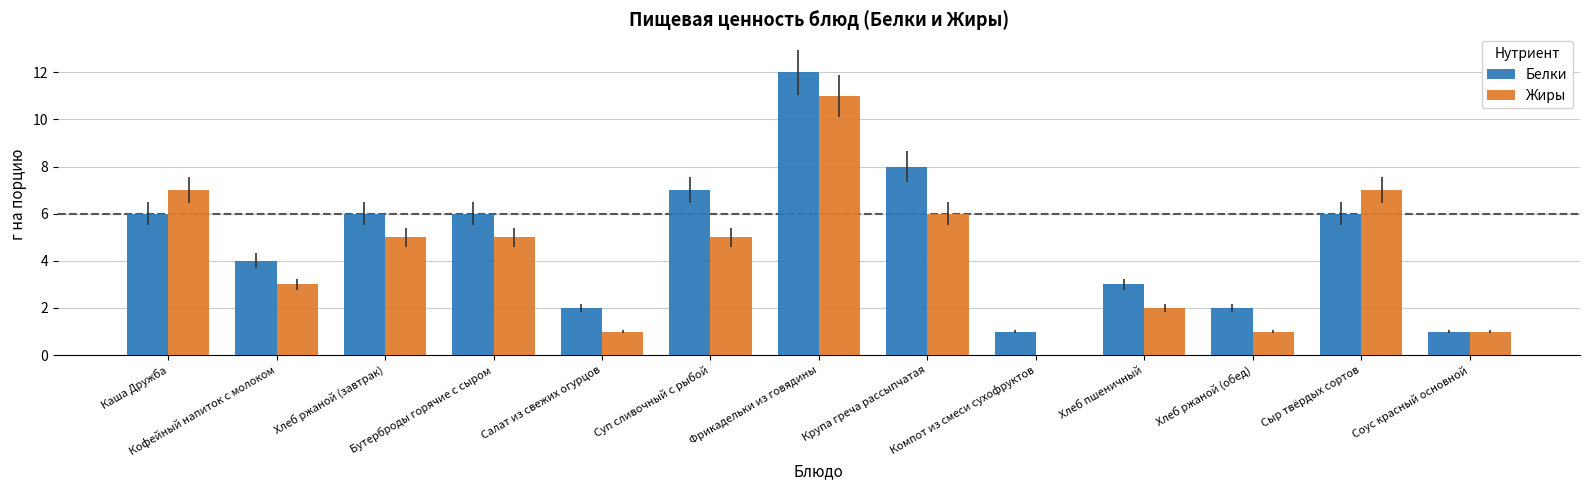

What is the highest value of the Жиры series?

11